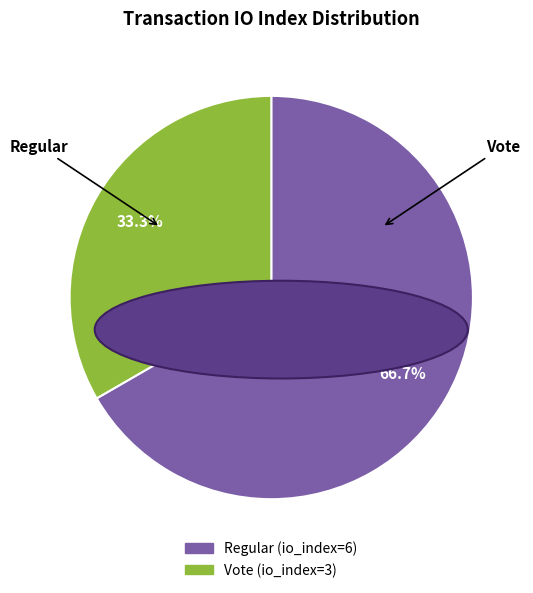

How many slices are in this pie chart?

2